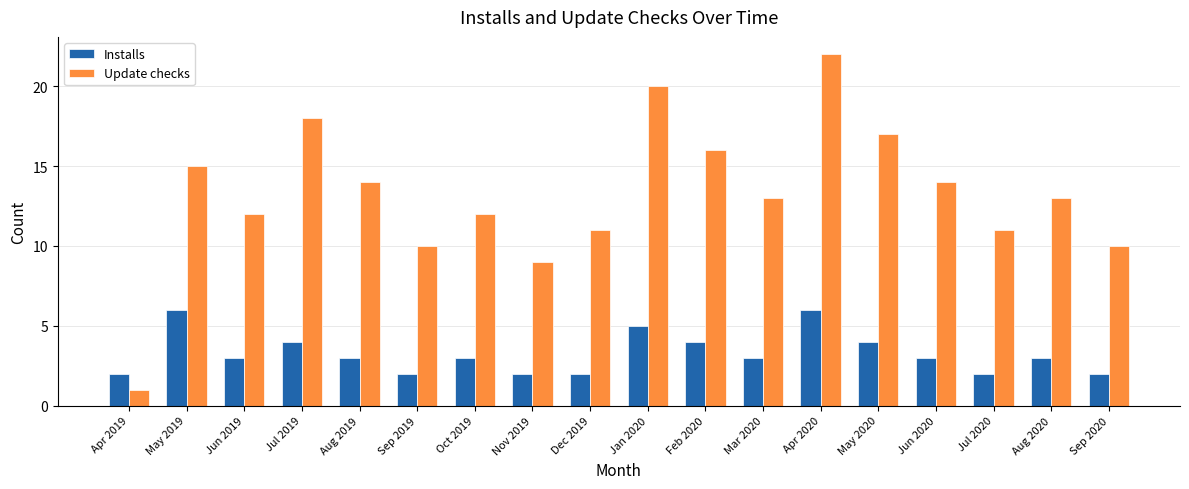

What is the label of the 9th bar from the right?

Jan 2020